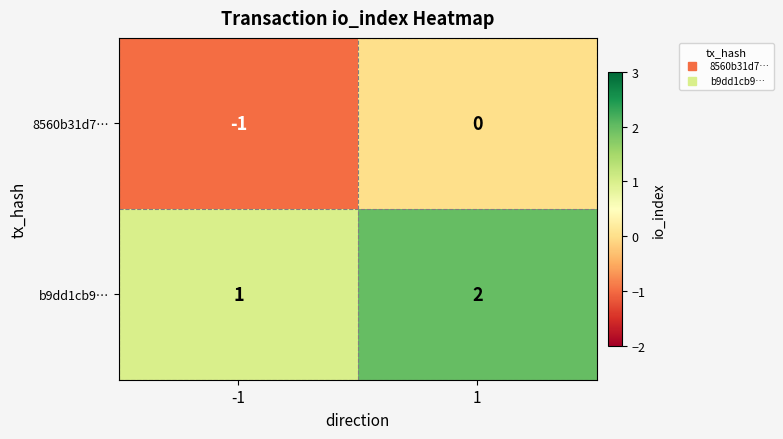

Reading right to left, list all the values displayed in this chart.

8560b31d7…: 0	-1
b9dd1cb9…: 2	1